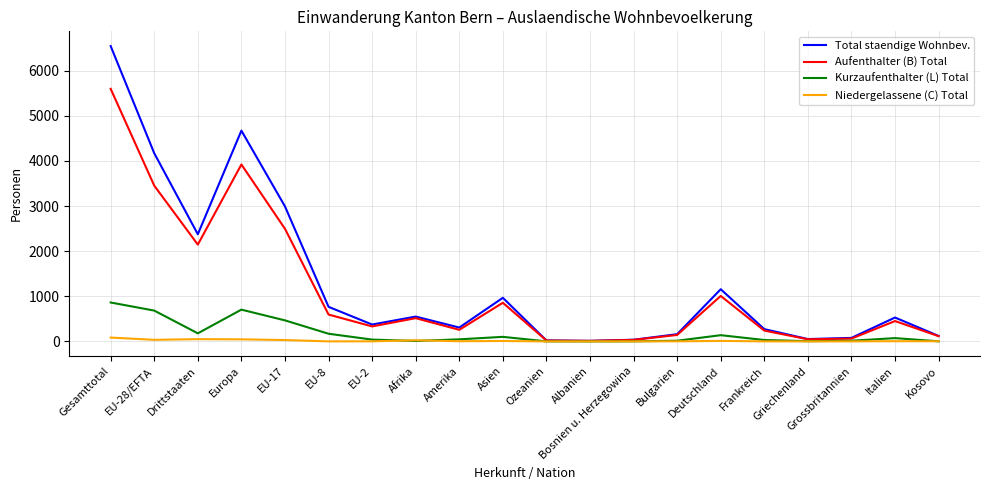

Rank the series by their maximum value, from highest to lowest.

Total staendige Wohnbev., Aufenthalter (B) Total, Kurzaufenthalter (L) Total, Niedergelassene (C) Total